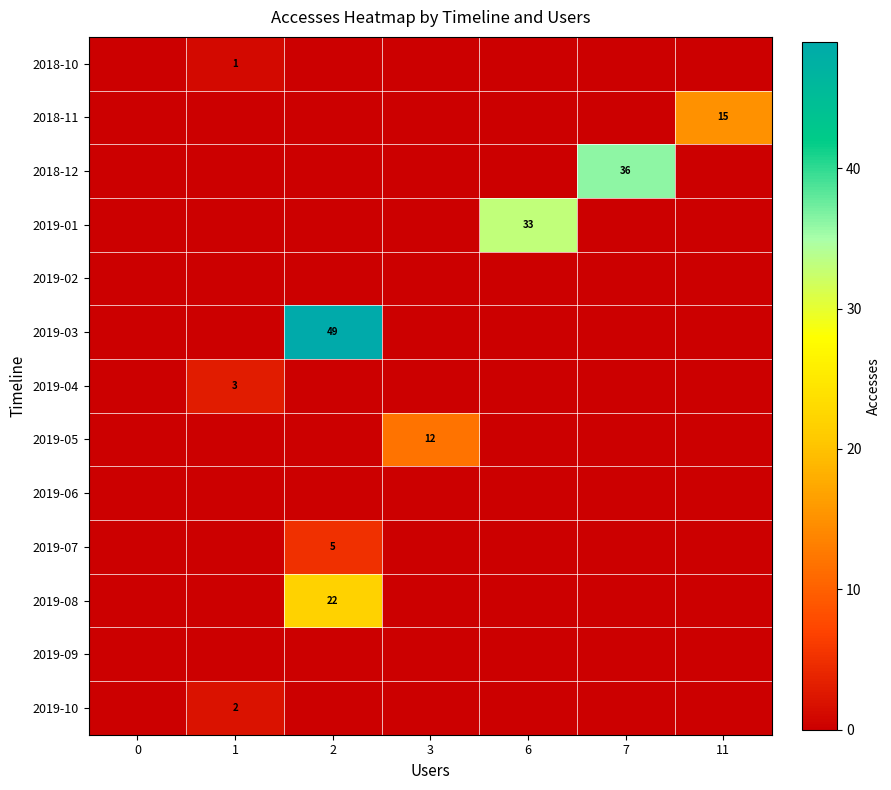

The value of 2019-10 at 1 is 2. True or false?

True